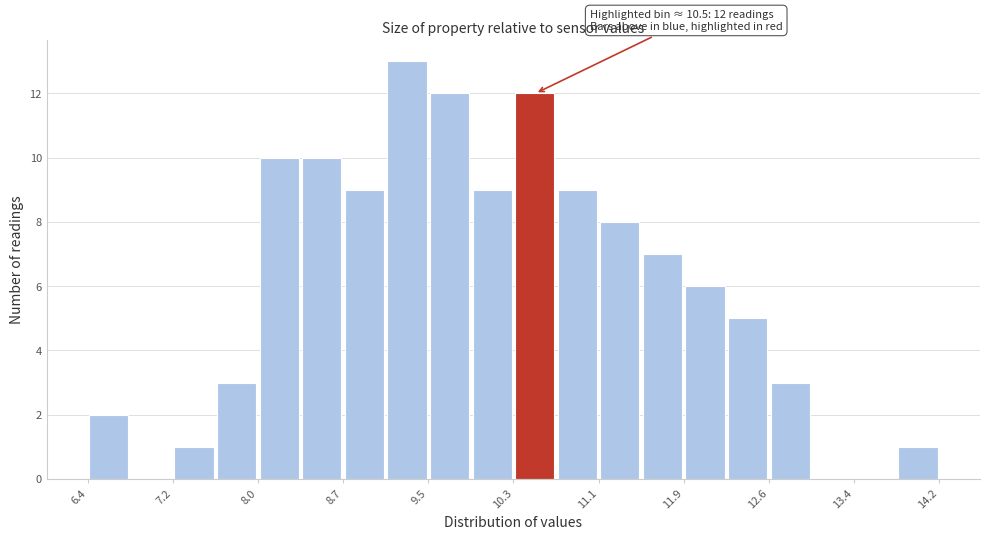

Read against the x-axis, roughly where is the centre of the tallest bar?

9.3